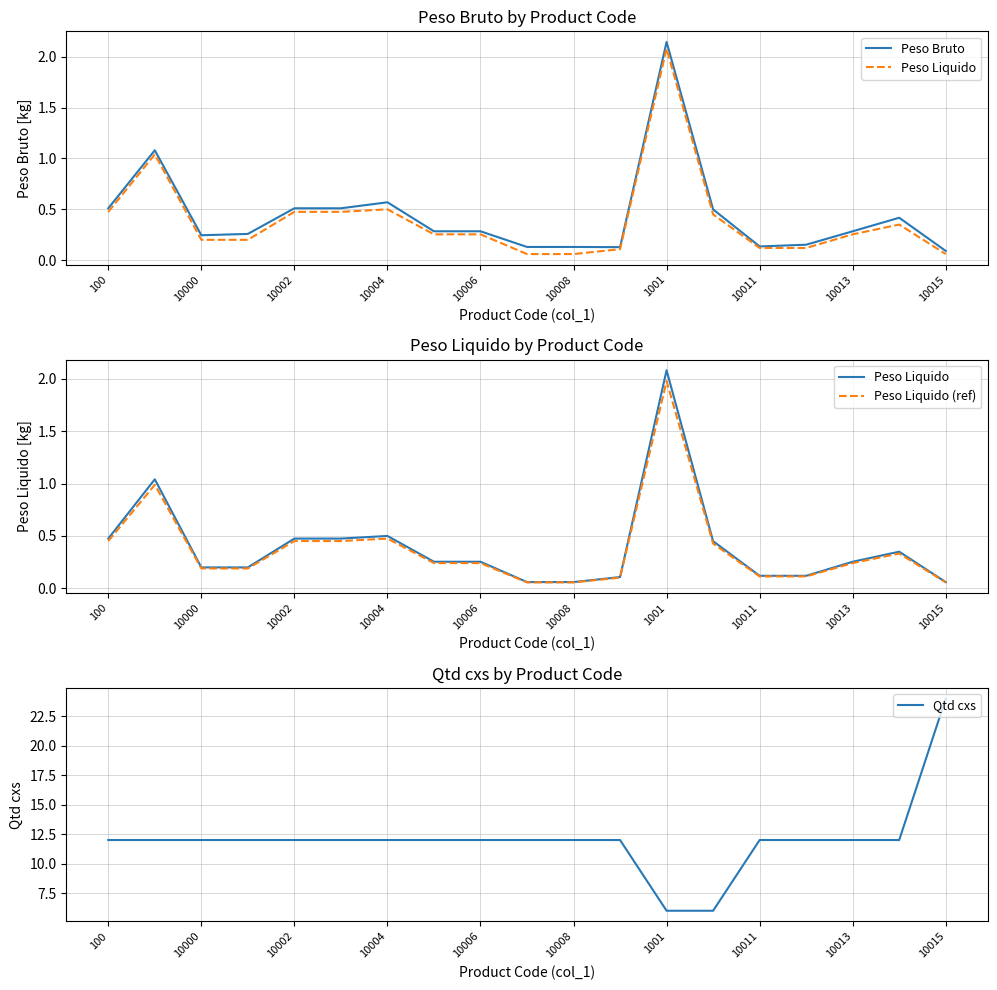

At how many categories does at least one series exceed 6?

17